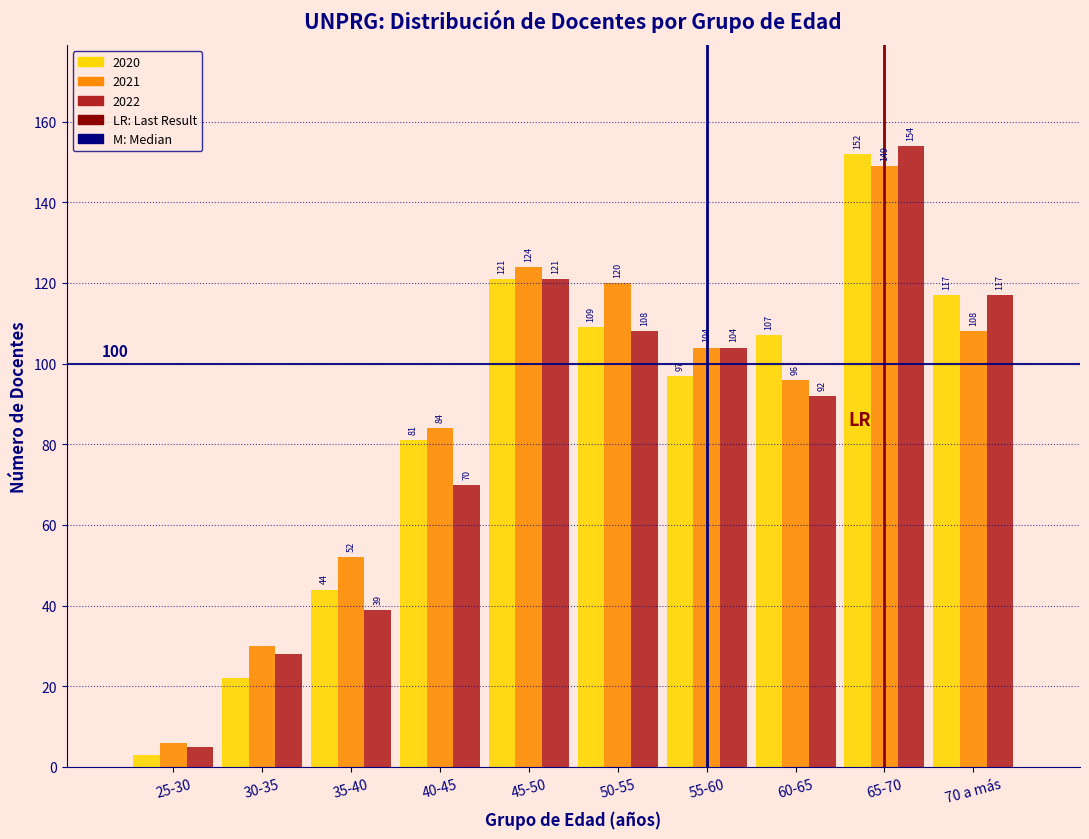

Reading right to left, extract all data points from this chart.

2020: 70 a más=117	65-70=152	60-65=107	55-60=97	50-55=109	45-50=121	40-45=81	35-40=44	30-35=22	25-30=3
2021: 70 a más=108	65-70=149	60-65=96	55-60=104	50-55=120	45-50=124	40-45=84	35-40=52	30-35=30	25-30=6
2022: 70 a más=117	65-70=154	60-65=92	55-60=104	50-55=108	45-50=121	40-45=70	35-40=39	30-35=28	25-30=5